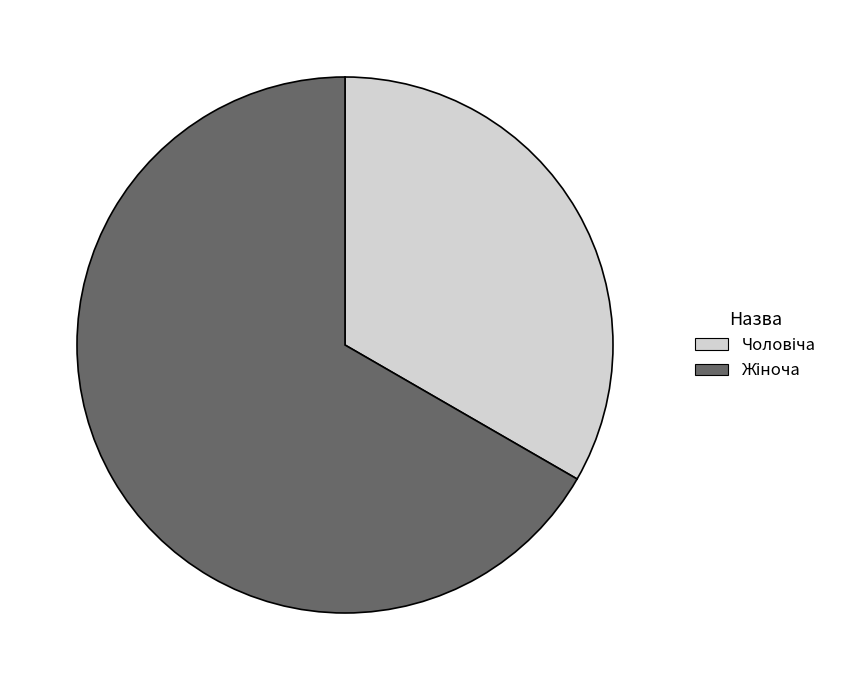

Is there a majority slice in this chart?

Yes